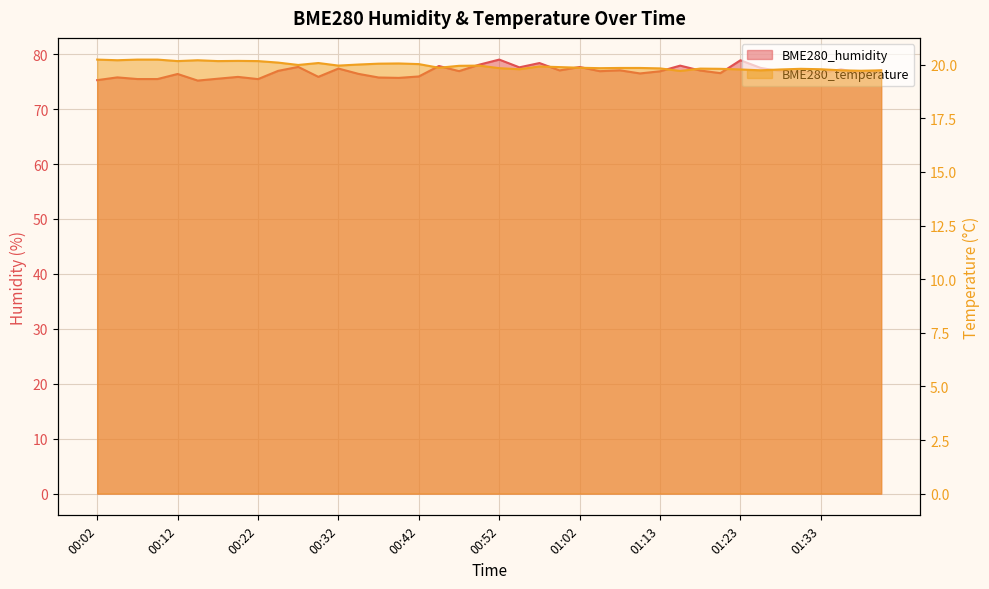

What is the sum of all BME280_temperature values?

798.0